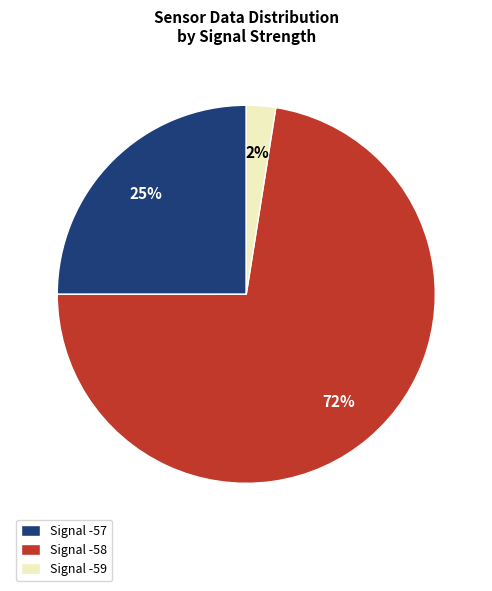

What is the smallest slice in the pie chart?

Signal -59